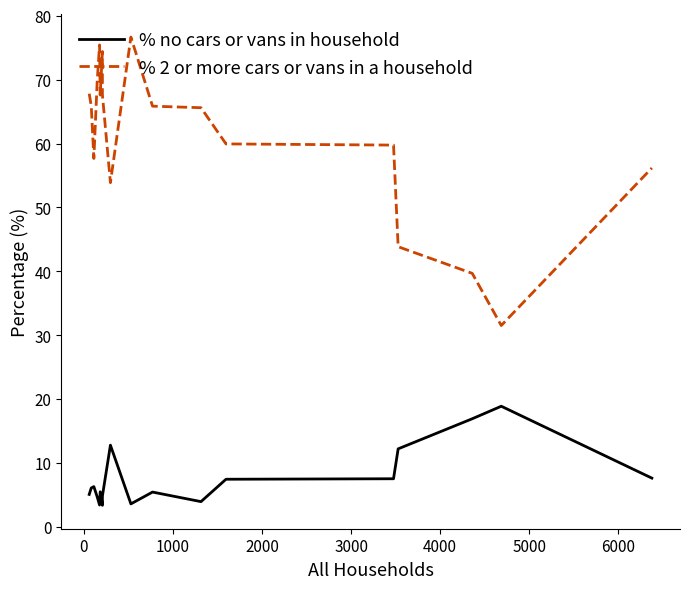

What are all the series names shown in the legend?

% no cars or vans in household, % 2 or more cars or vans in a household